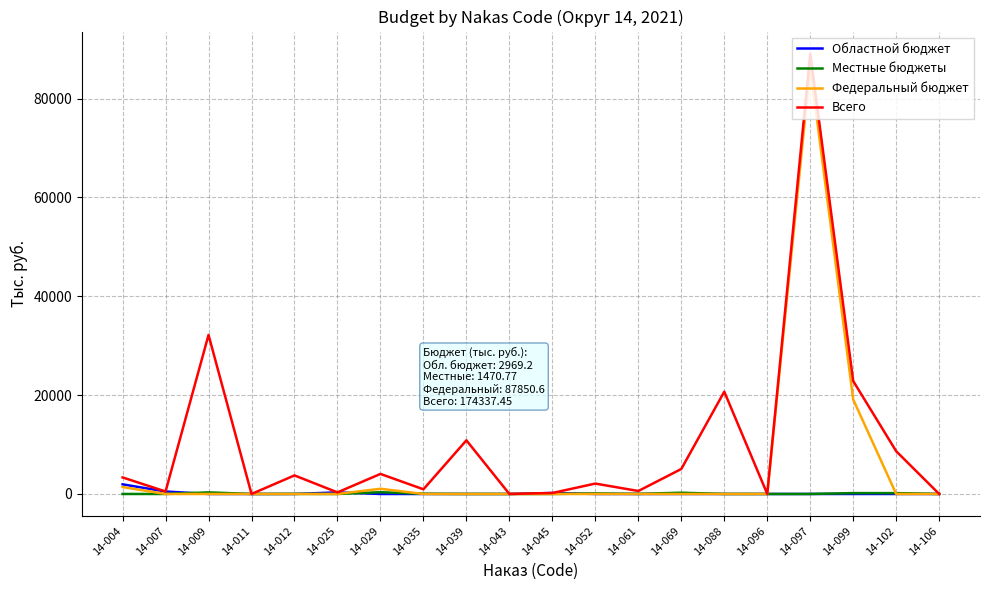

Where does the Всего series first go above 3349?

14-004